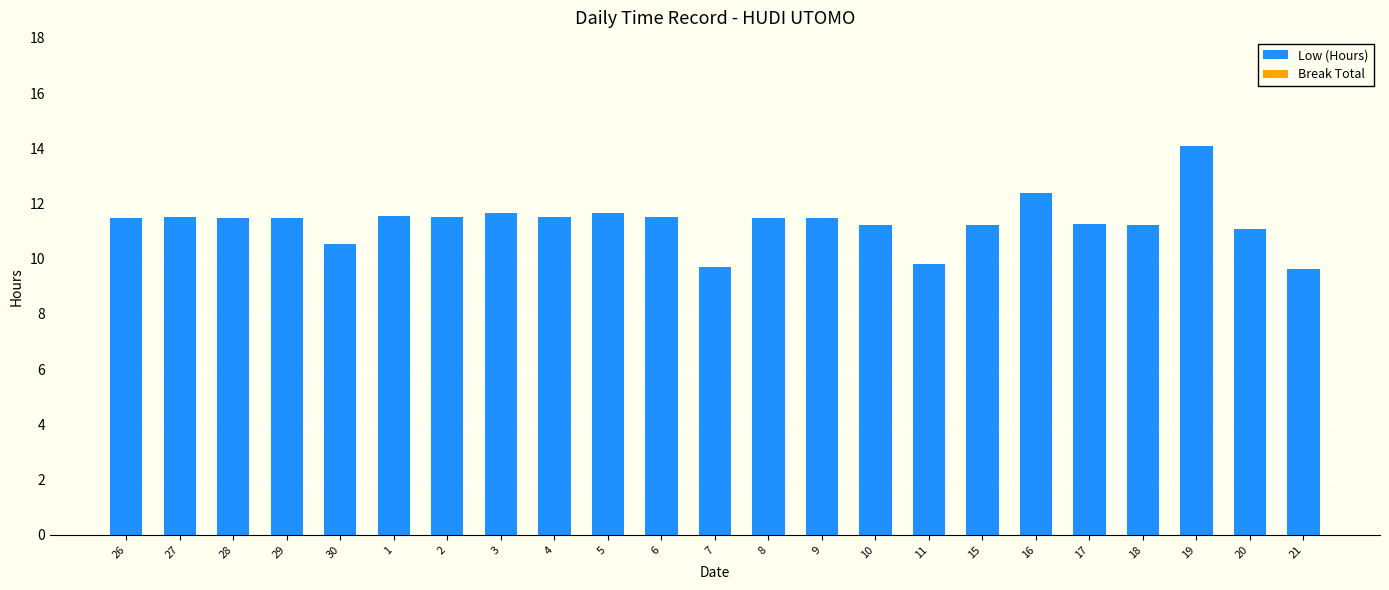

What is the minimum value shown in the chart?

9.6